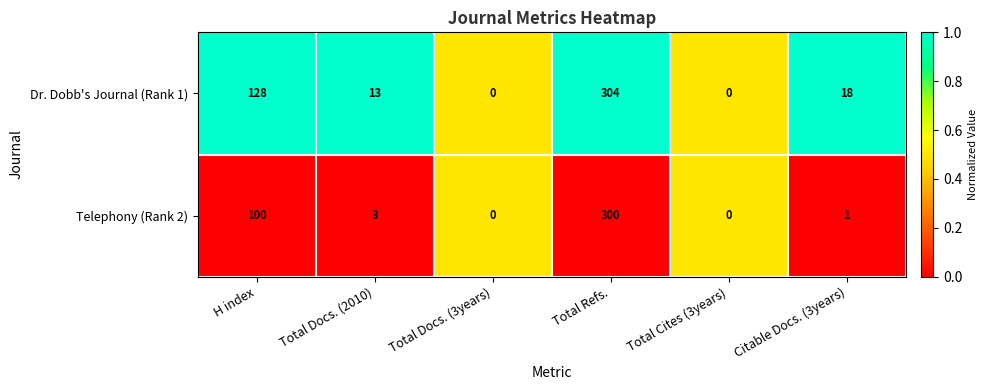

List the series in order of their overall mean, highest first.

Dr. Dobb's Journal (Rank 1), Telephony (Rank 2)